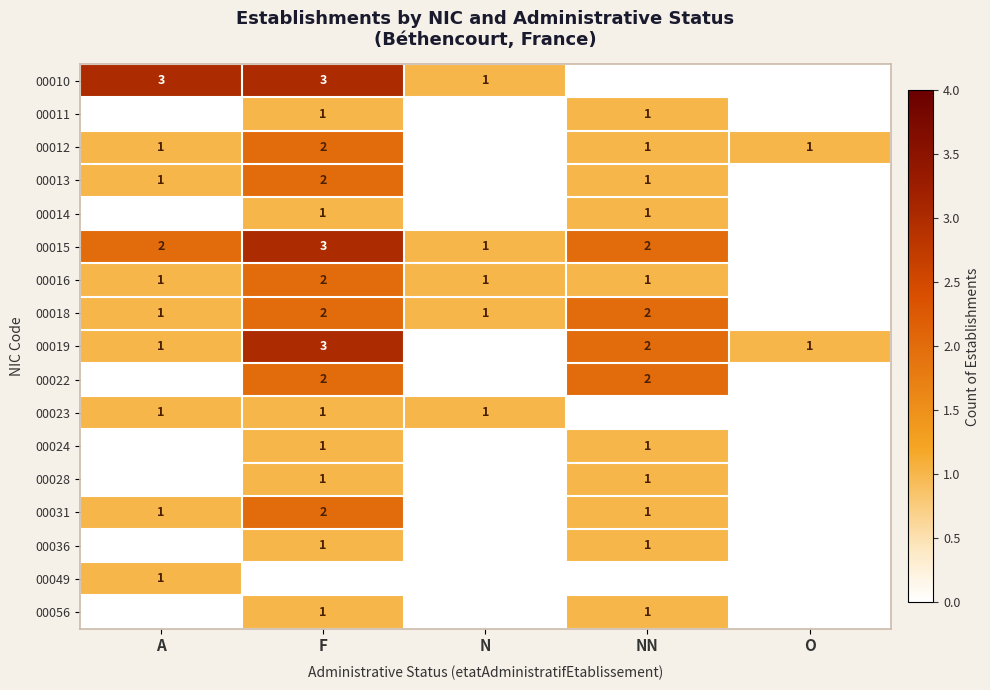

The 00015 series shows 1 at N. True or false?

True